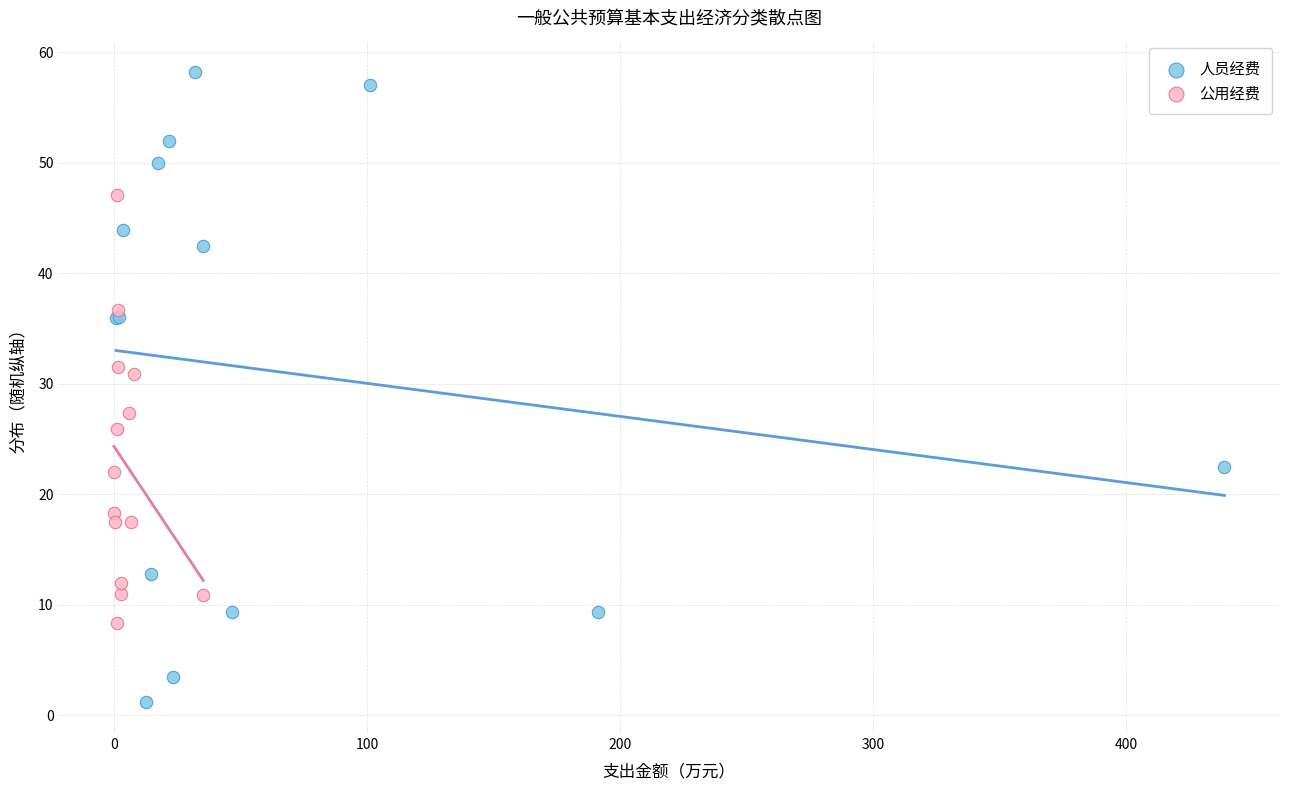

Which series has the widest spread of Y values?

人员经费